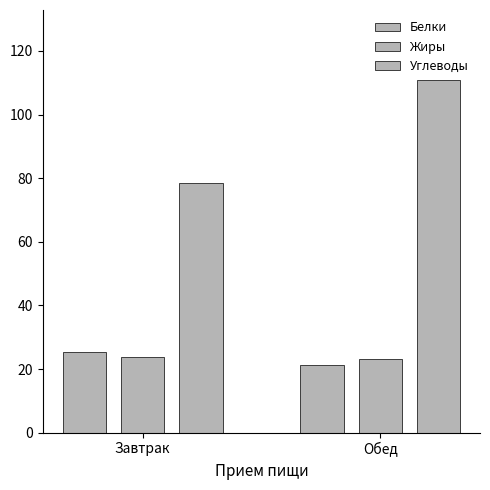

At which category is the sum across all series the highest?

Обед